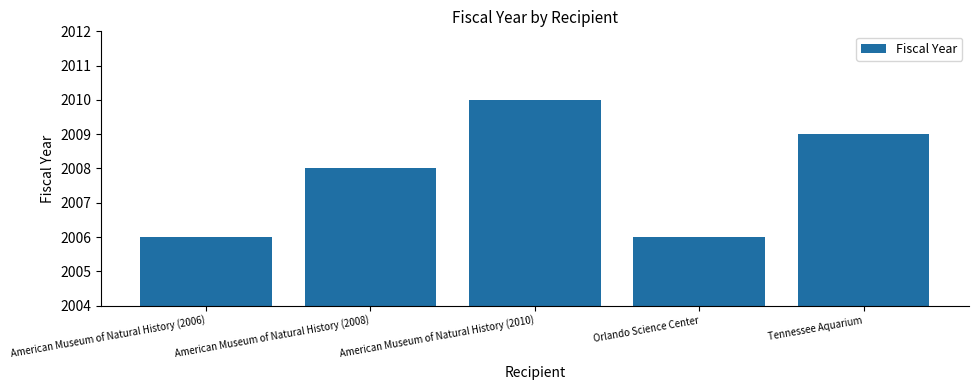

What is the label of the 5th bar from the right?

American Museum of Natural History (2006)